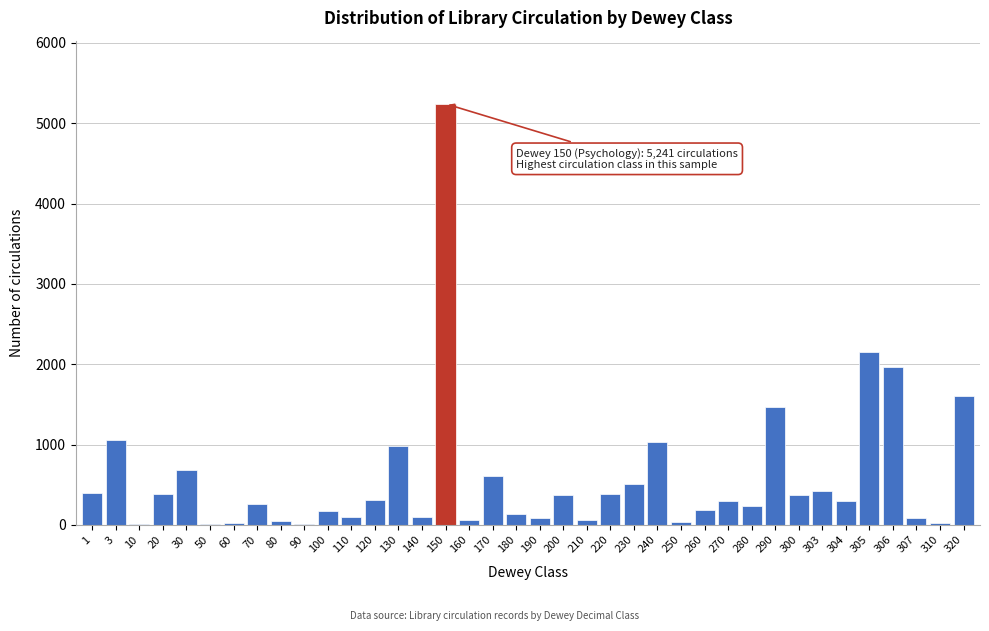

The chart shows a value of 371 at 200. True or false?

True